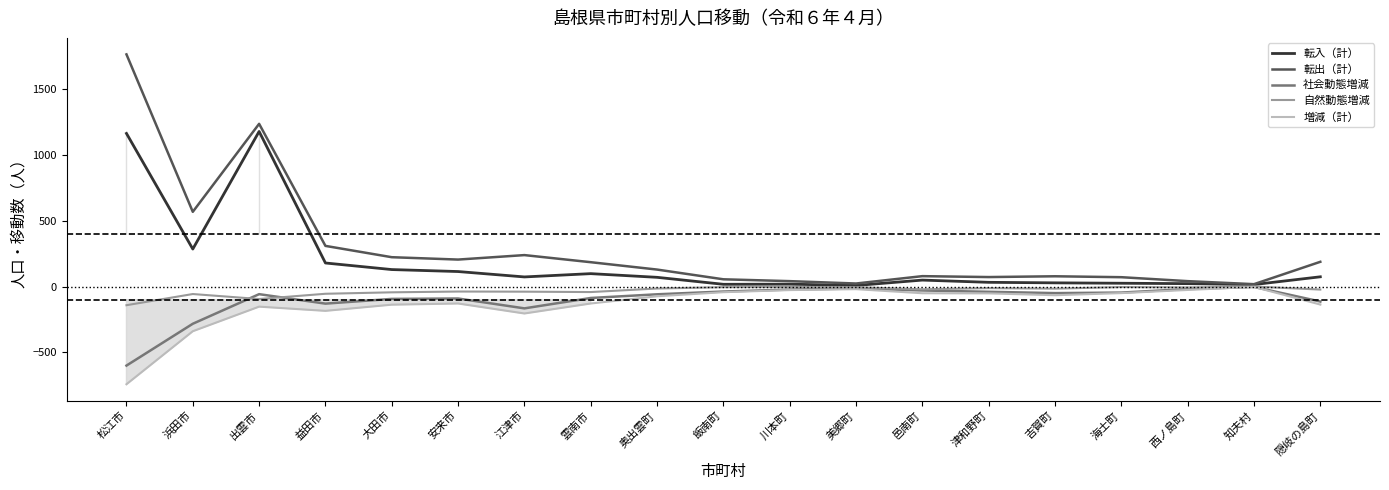

What is the value of the 転出（計） point at the 7th from the left?

239